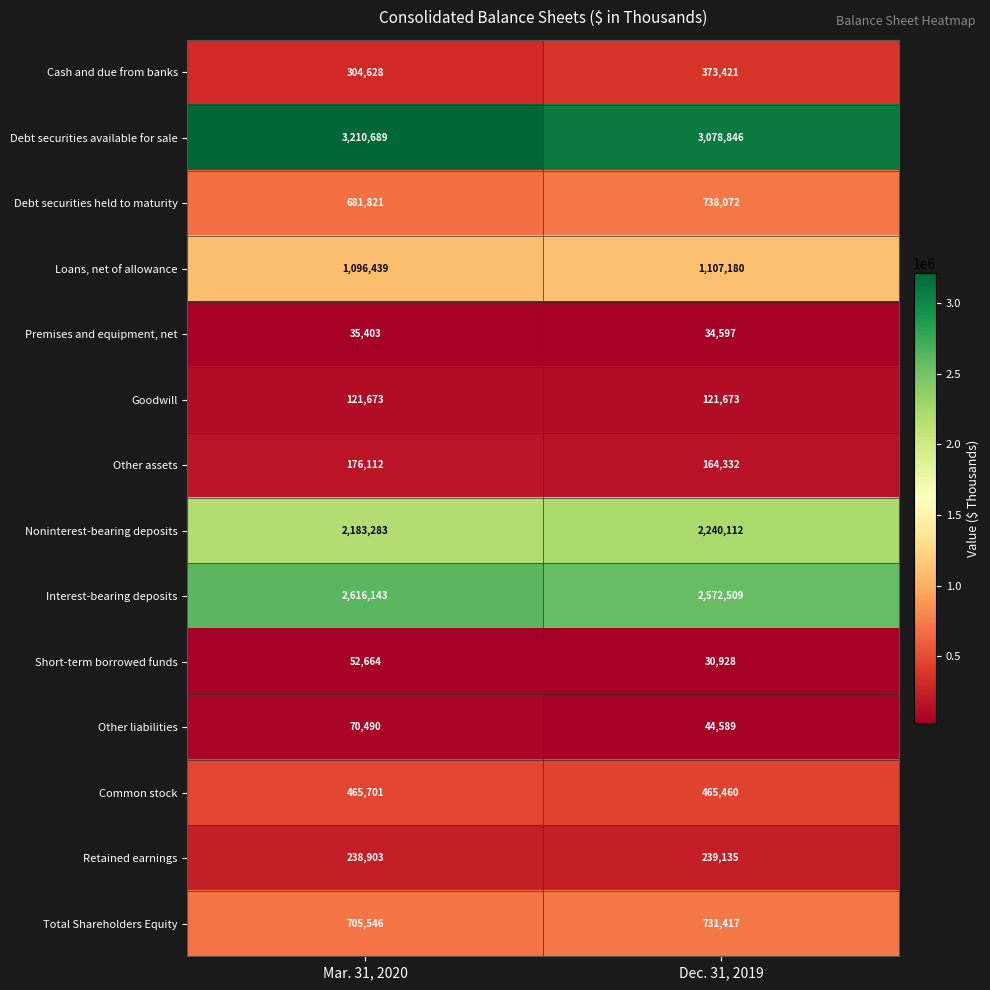

What is the minimum value shown in the chart?

30928